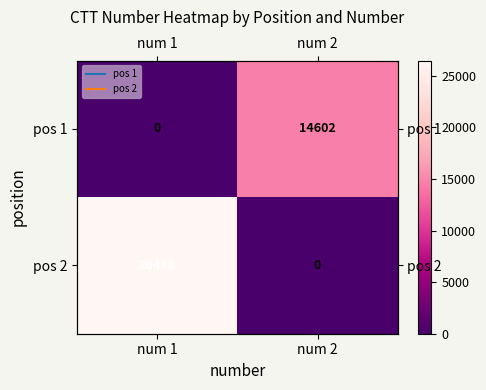

Between num 1 and num 2, which is larger?

num 2